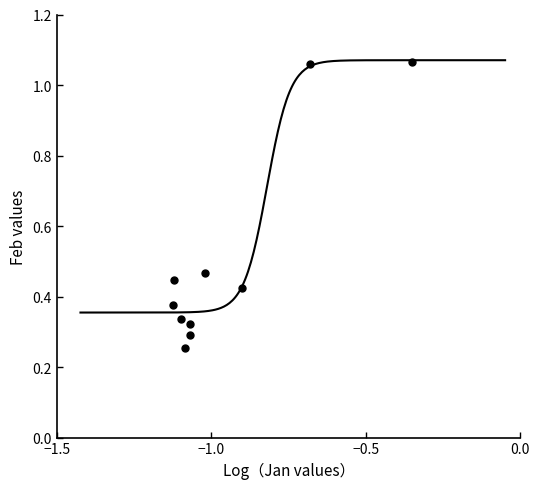

What is the average X value?

-1.0